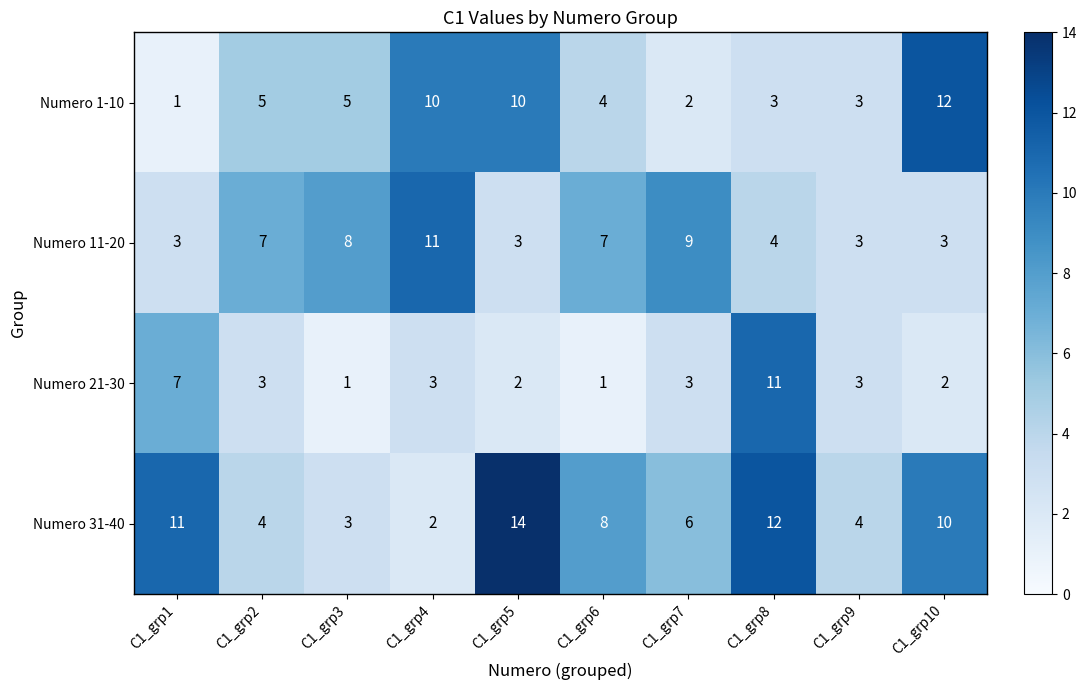

Where is Numero 31-40 nearest to the value 8?

C1_grp6